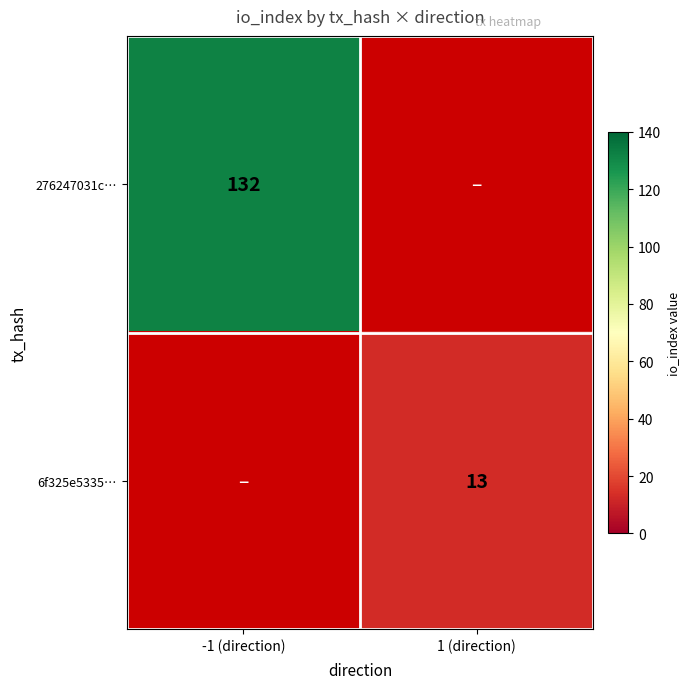

Count the number of categories in the chart.

2